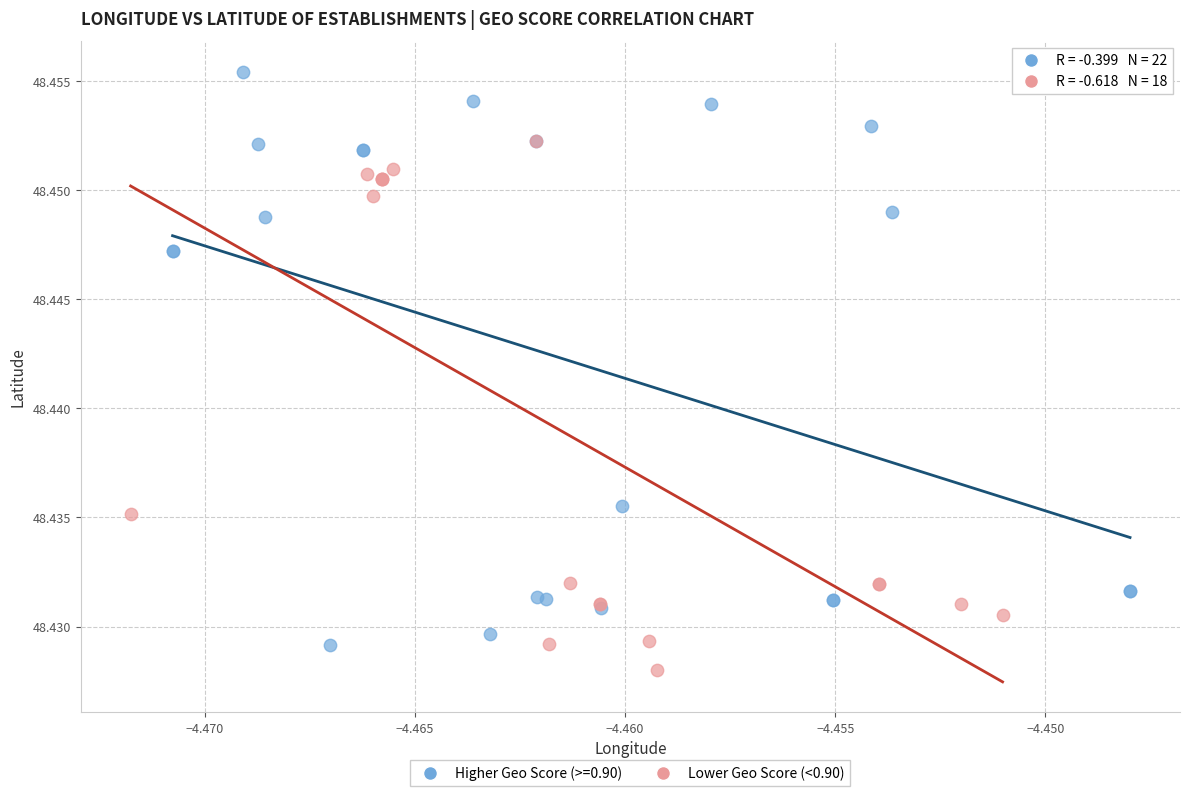

Which series reaches the maximum Y coordinate?

Higher Geo Score (>=0.90)